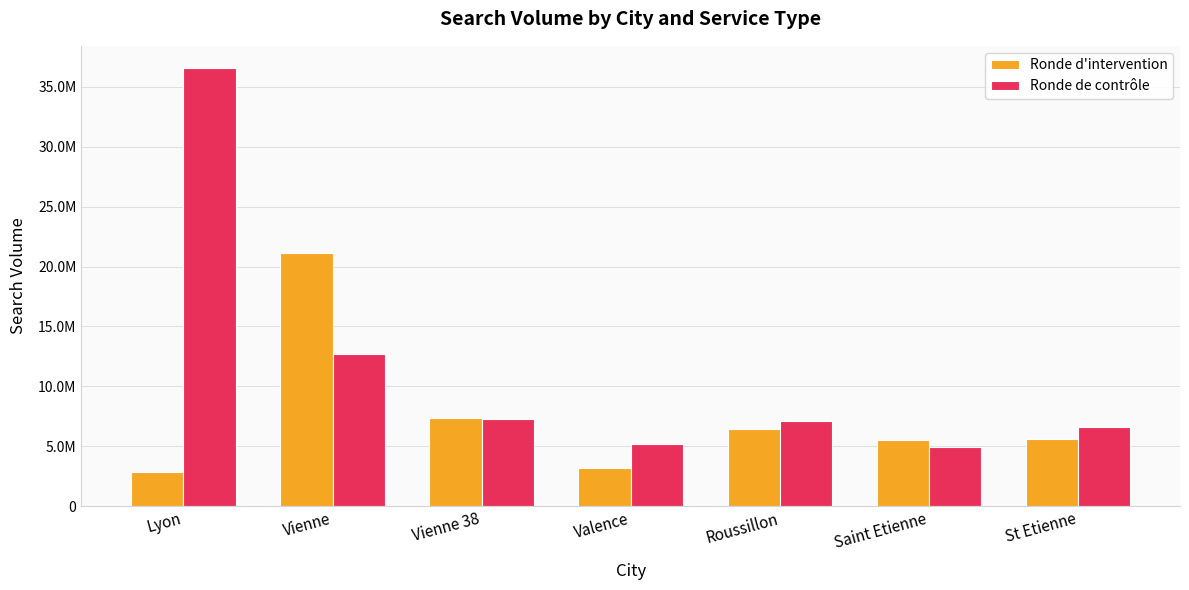

Are the bars grouped side by side (vs. stacked)?

Yes